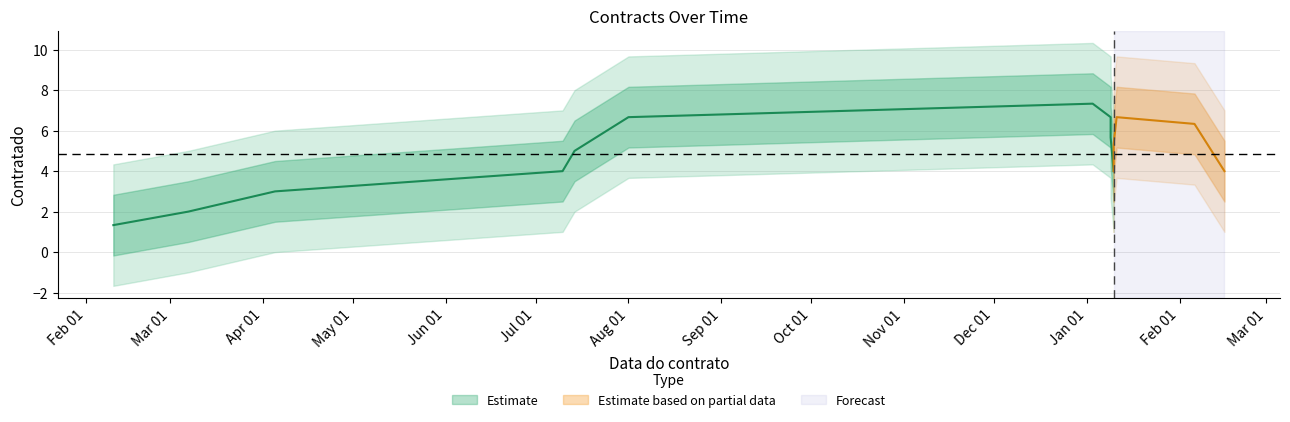

Approximately how many times larger is the value at 2024-01-09 compared to 2023-04-05?

2.3